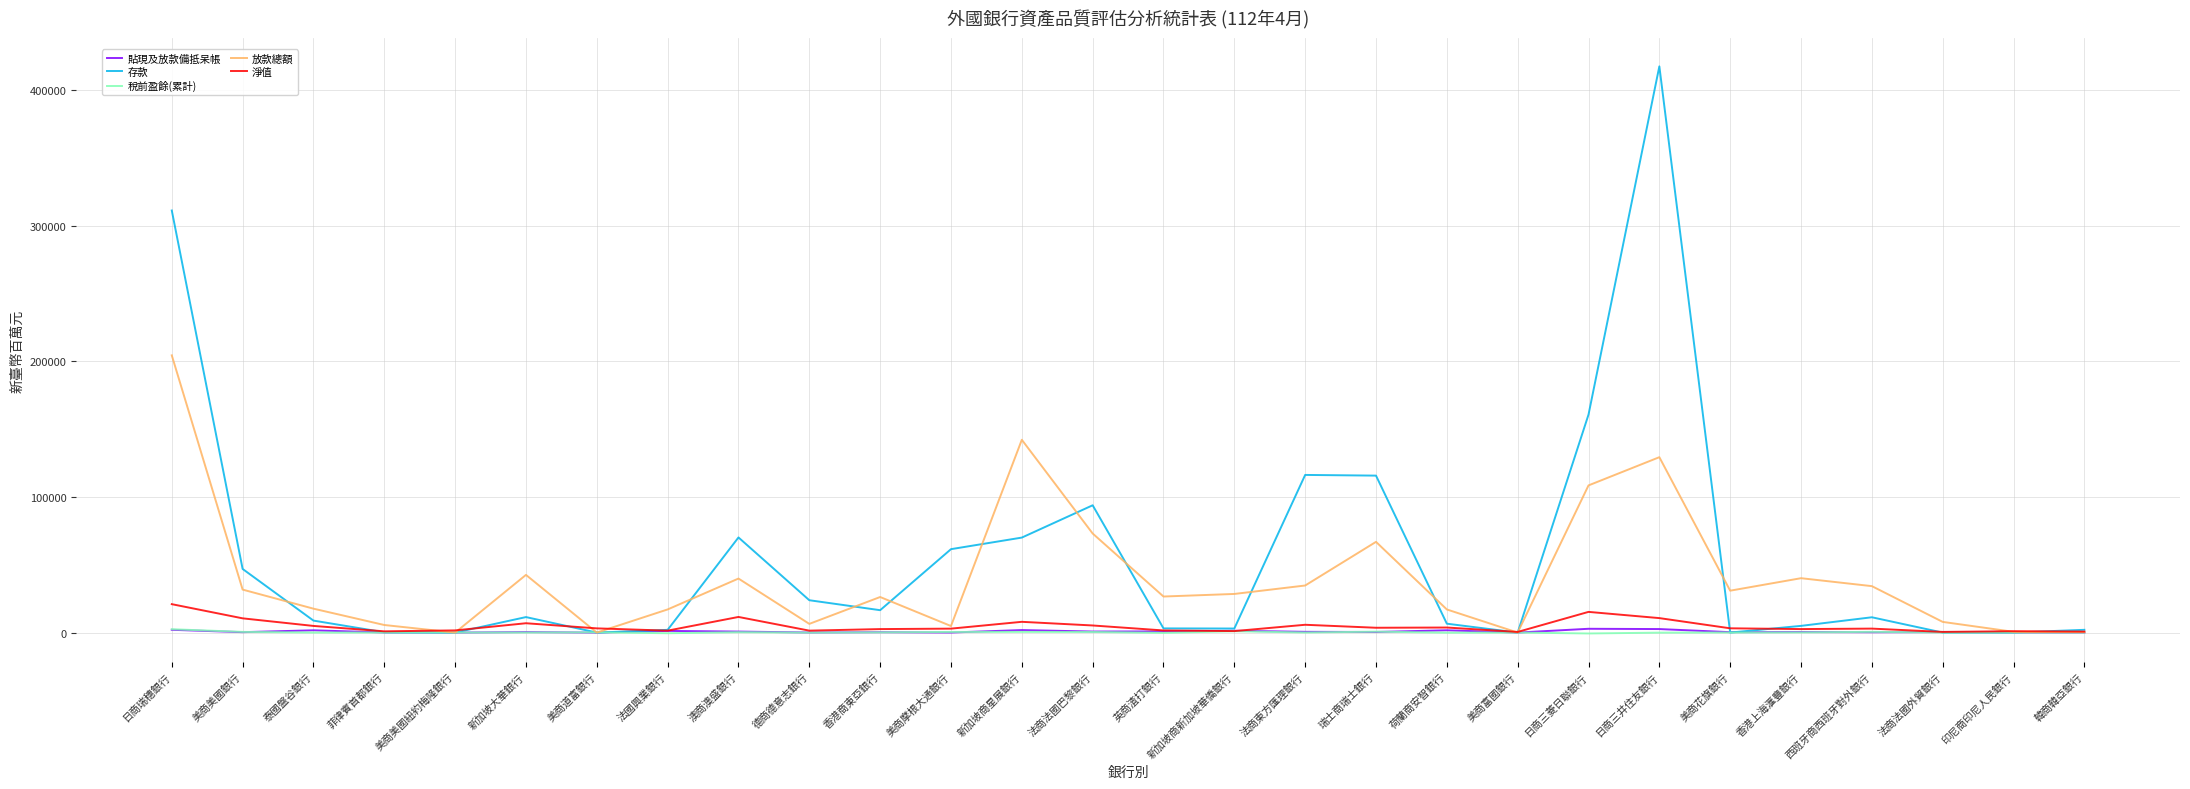

At which category is the sum across all series the highest?

日商三井住友銀行